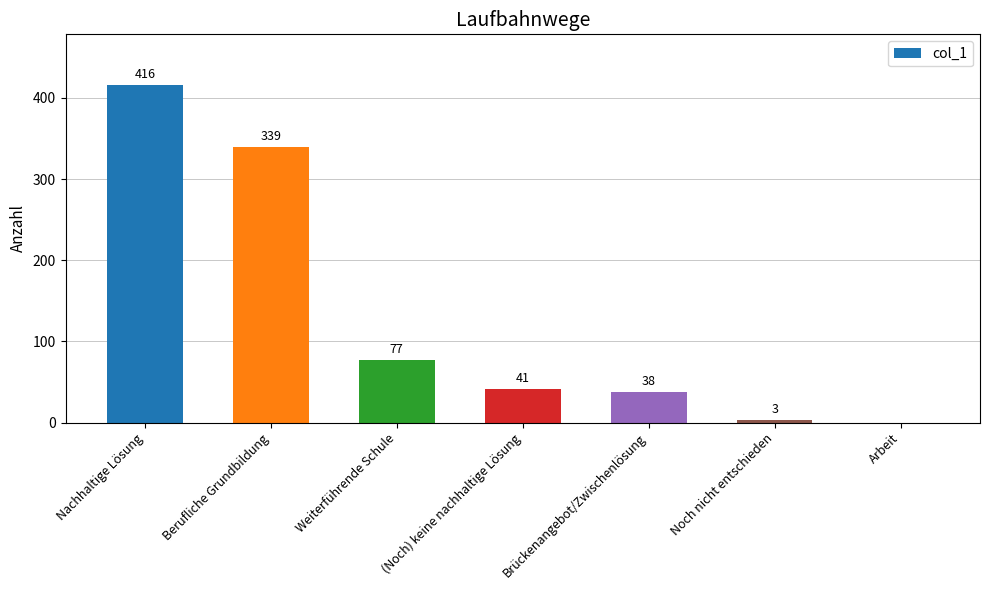

Which label corresponds to the largest value in the chart?

Nachhaltige Lösung